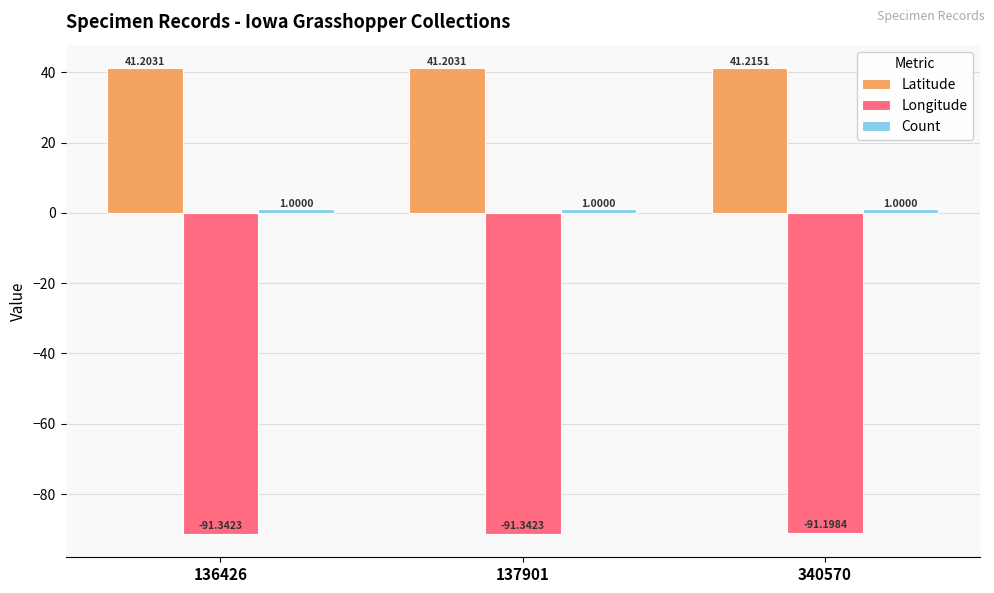

Which series has the widest spread of values?

Longitude